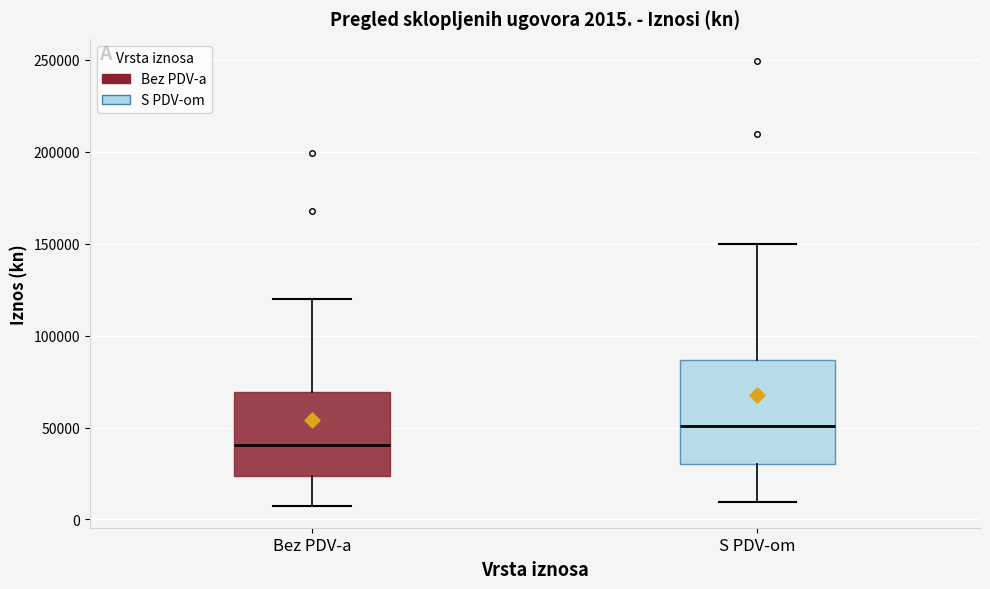

Which box's median line is the highest?

S PDV-om